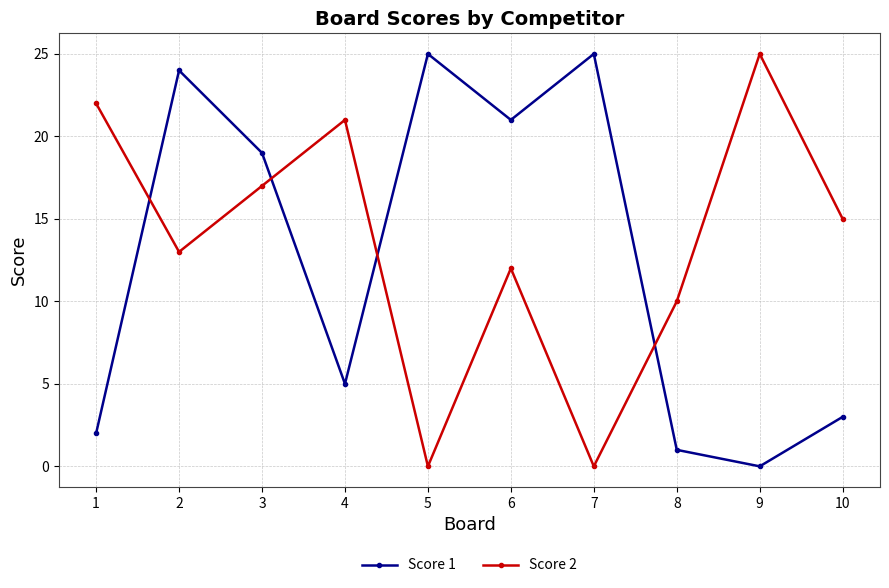

What is the value of the Score 1 point at the 10th from the left?

3